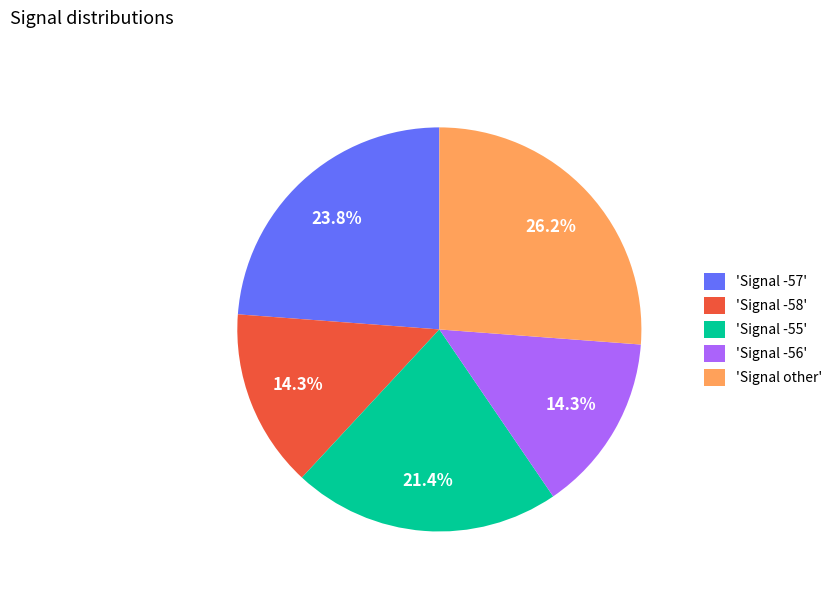

Combined, what portion of the pie is 'Signal -55' and 'Signal -56'?

35.7%